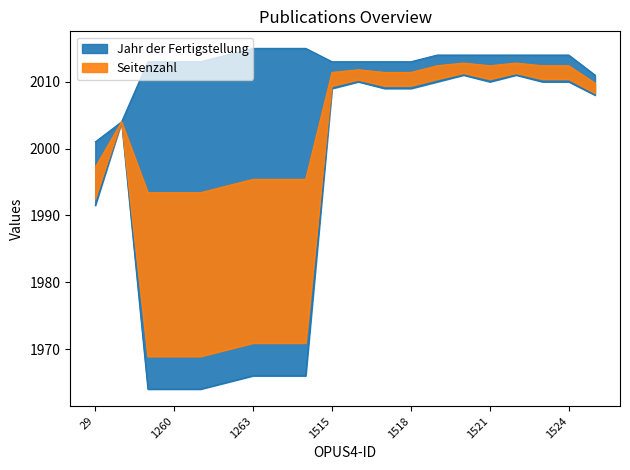

What is the smallest value displayed?

1964.0